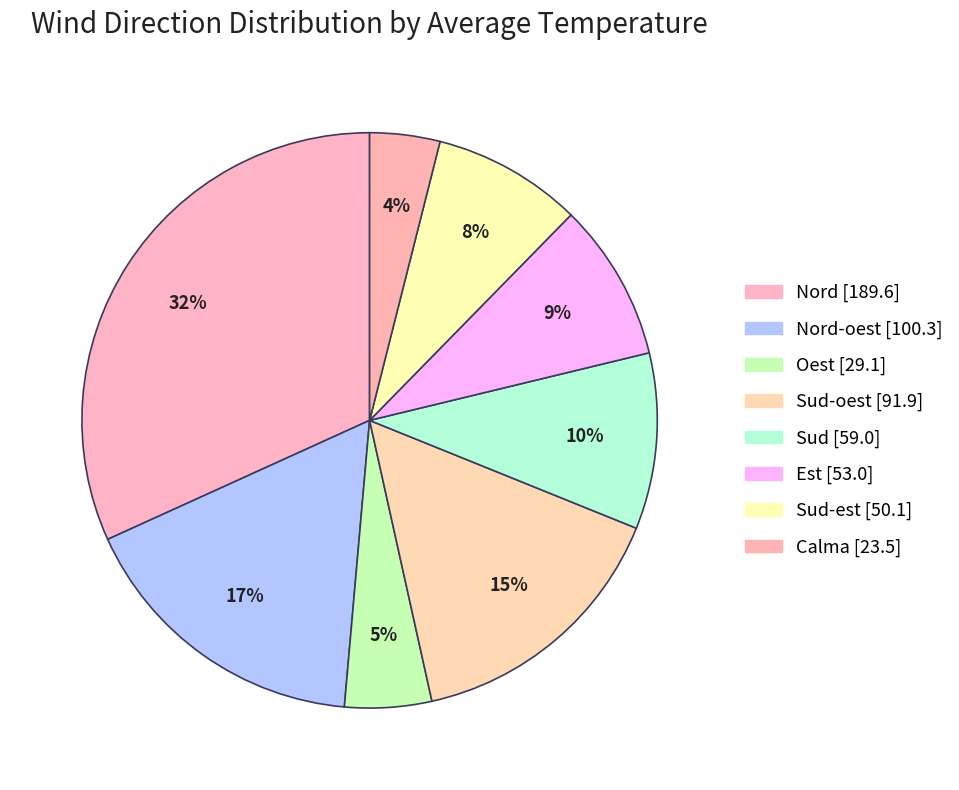

How many slices are in this pie chart?

8